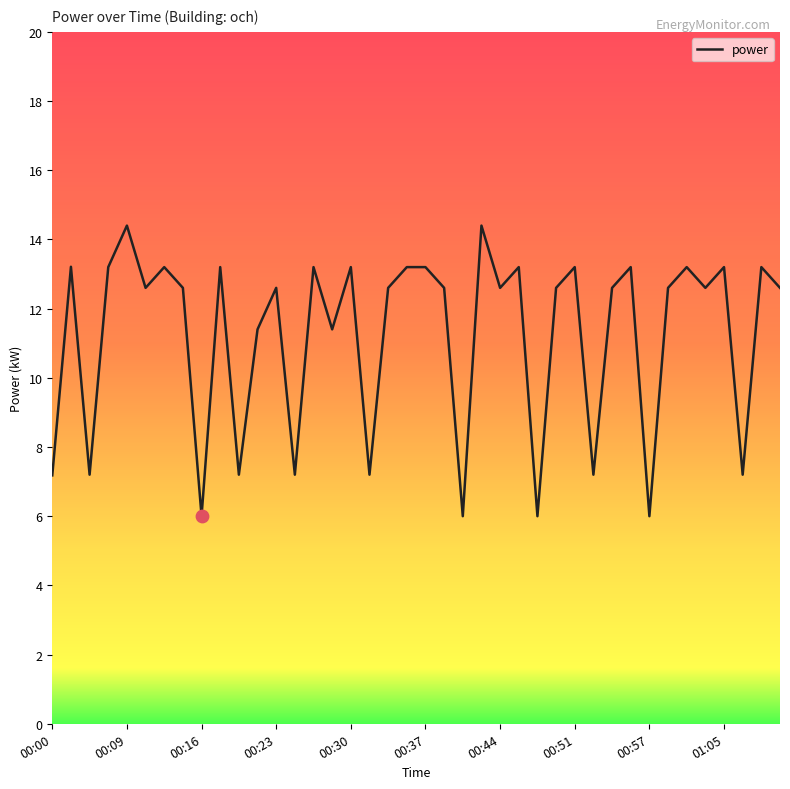

What is the maximum value shown in the chart?

14.4